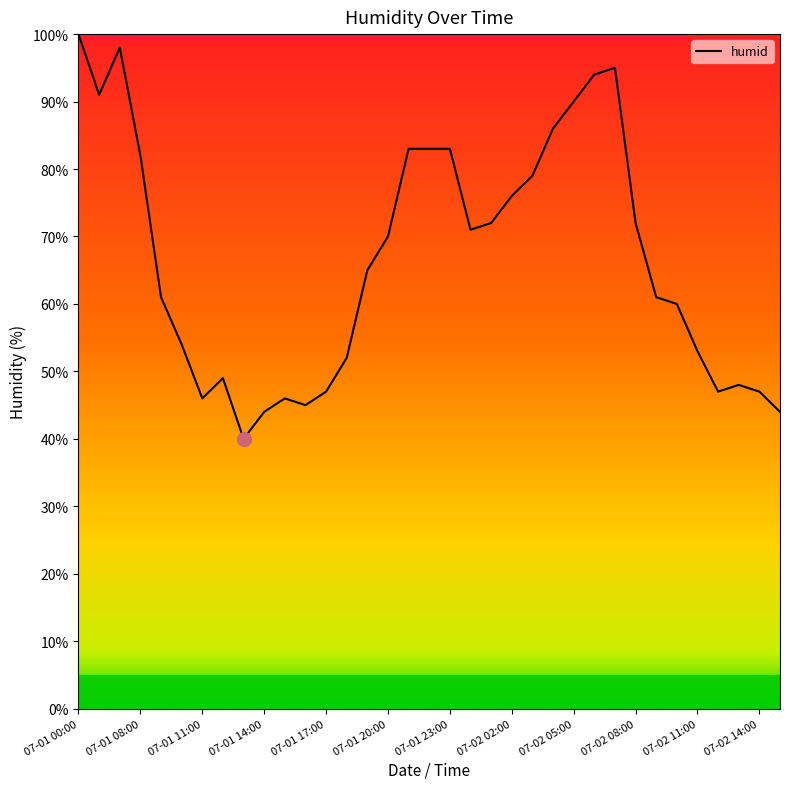

What is the average value?

67